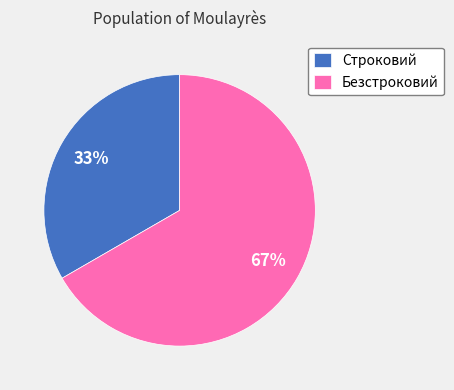

What is the majority slice?

Безстроковий